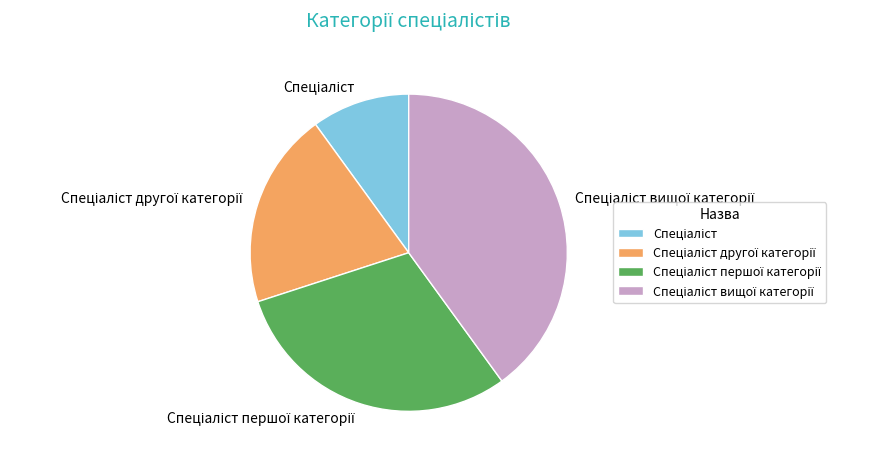

Does any single category account for the majority?

No